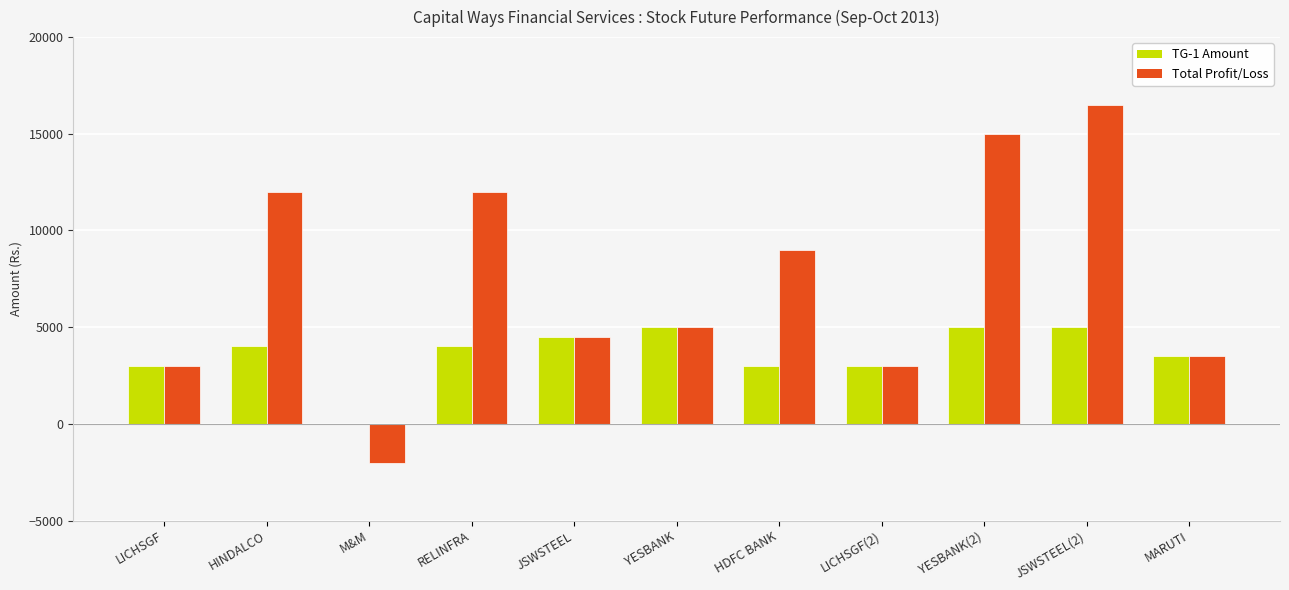

The value of Total Profit/Loss at HDFC BANK is 13789. True or false?

False